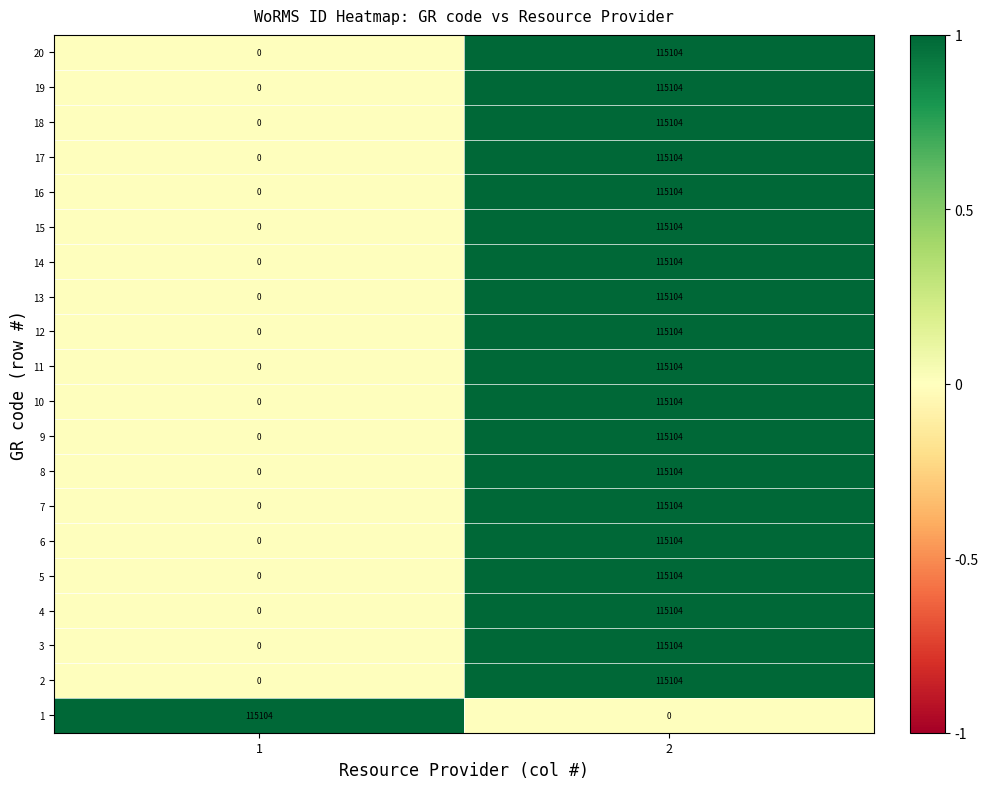

How many series are shown in this chart?

20